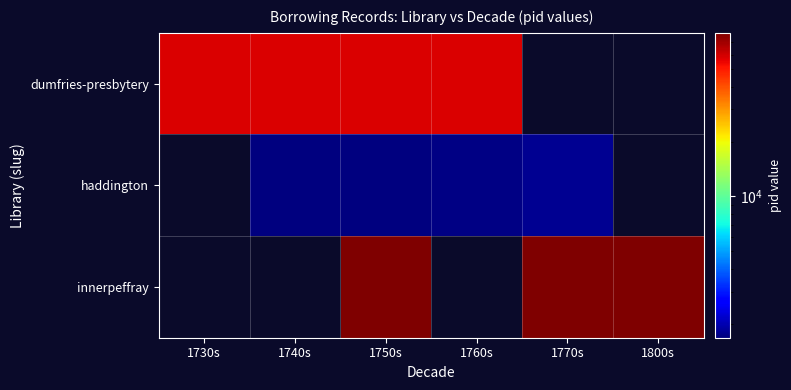

Which series has the largest range (max minus min)?

dumfries-presbytery